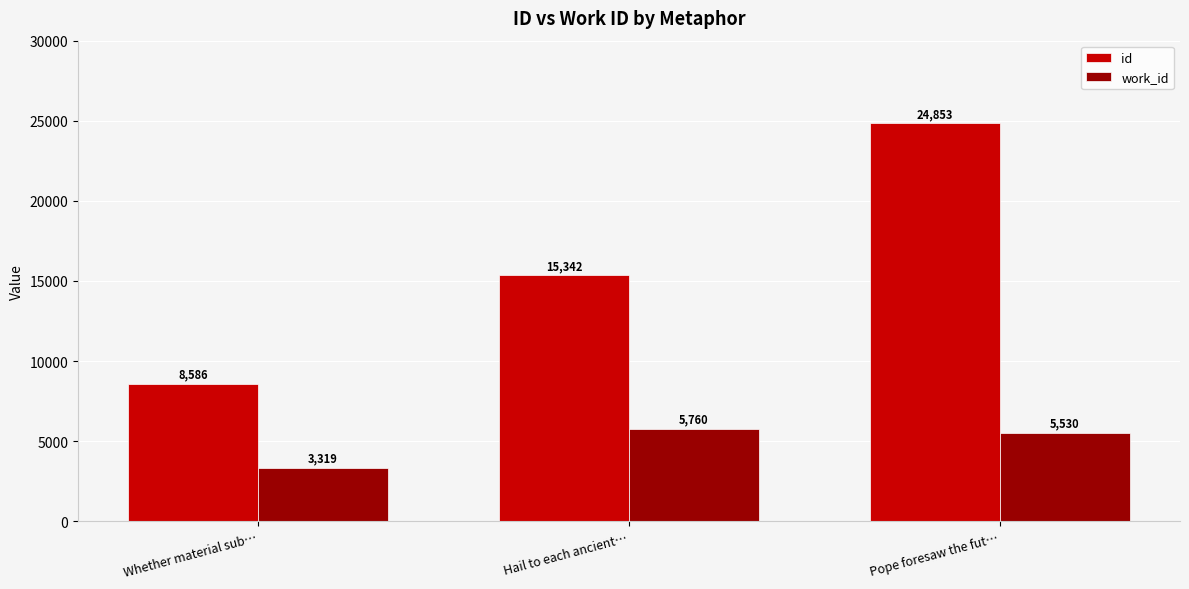

How many bars are there in each group?

2